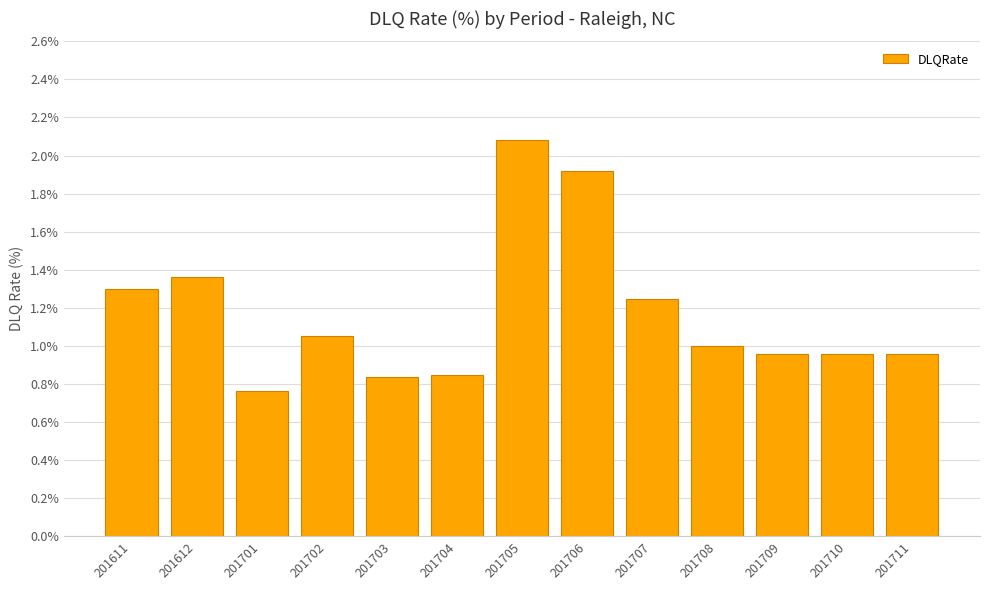

Which label corresponds to the largest value in the chart?

201705